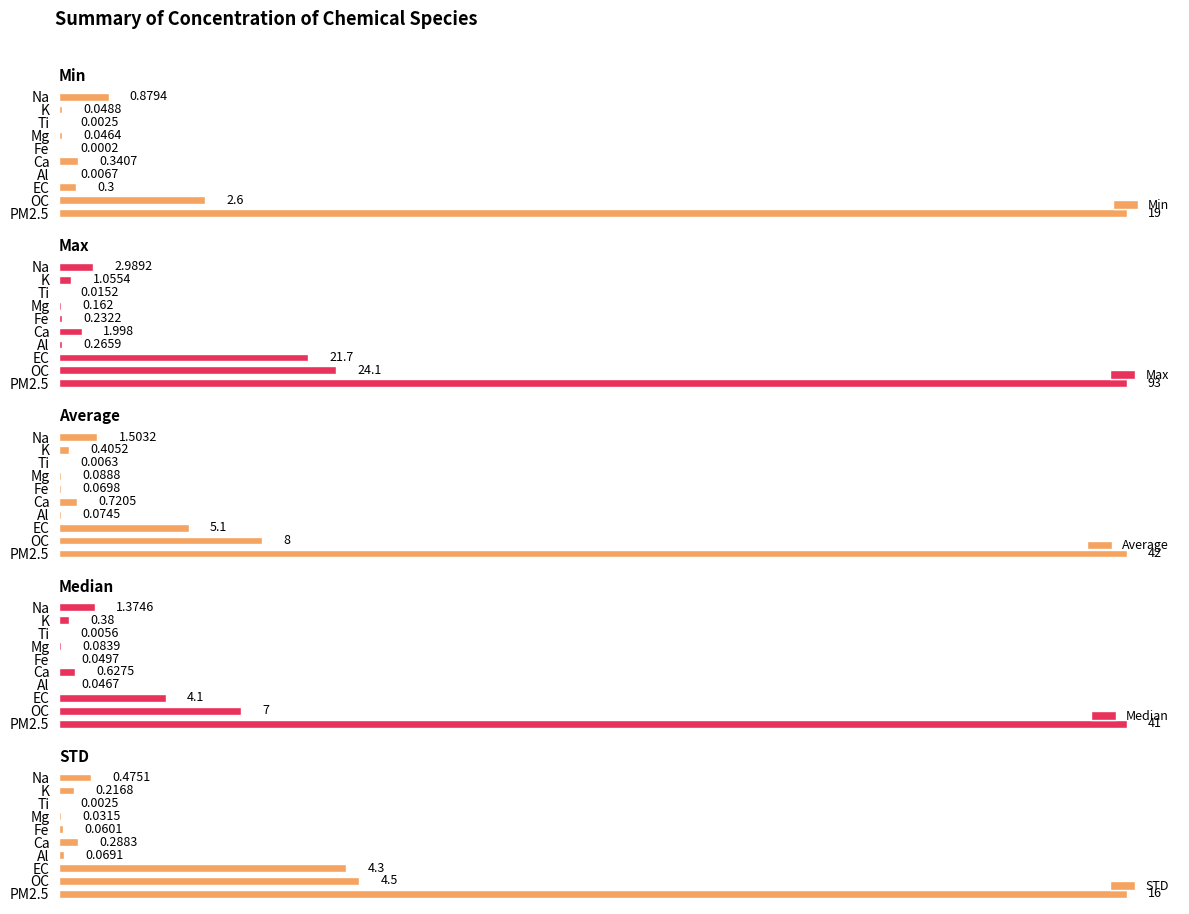

At which label is Min closest to 9?

OC